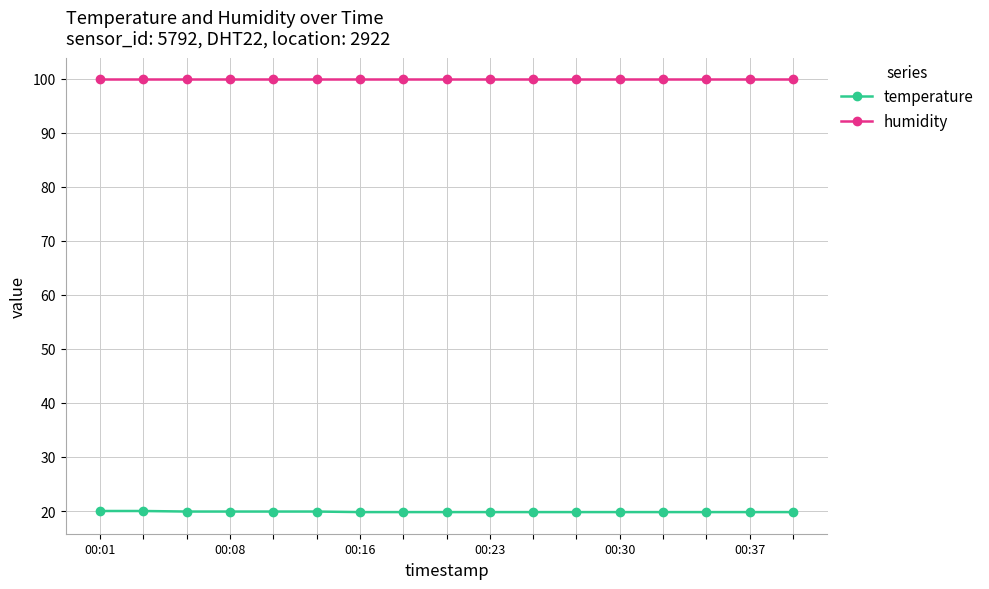

What is the value of the temperature point at the 11th from the left?

19.8